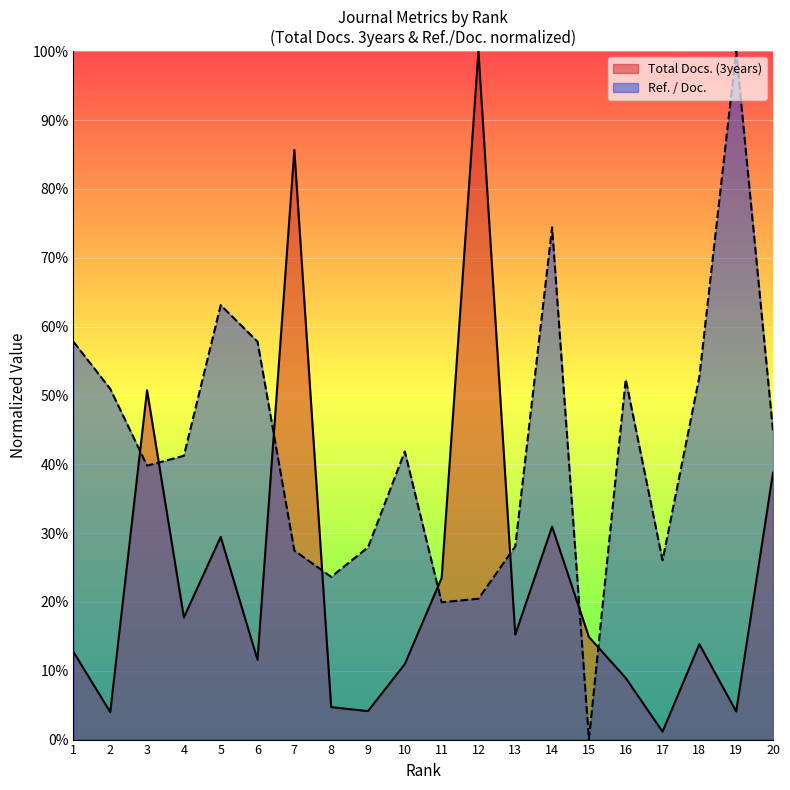

Reading left to right, what are all the values shown in this chart?

Total Docs. (3years): 12.7	4.0	50.7	17.7	29.4	11.6	85.7	4.7	4.1	11.0	23.5	100.0	15.2	30.9	14.9	8.9	1.2	13.9	4.1	38.8
Ref. / Doc.: 57.8	50.9	39.8	41.2	63.1	57.8	27.5	23.6	27.9	41.9	19.9	20.5	28.1	74.4	0.0	52.3	26.0	52.7	100.0	44.9